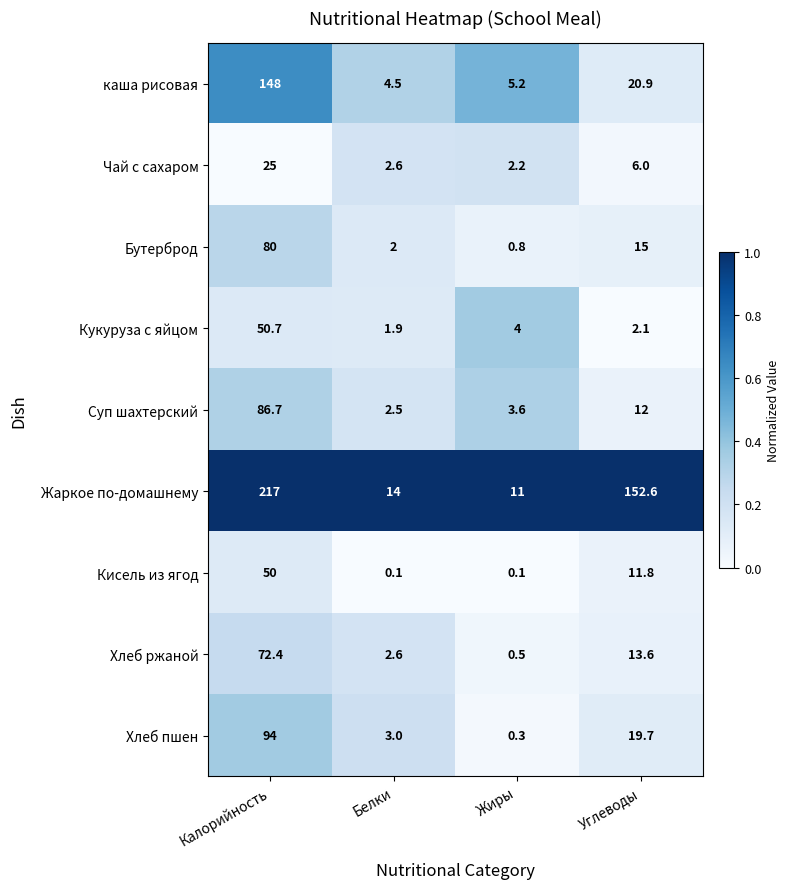

Read the Кукуруза с яйцом value at Калорийность.

50.7